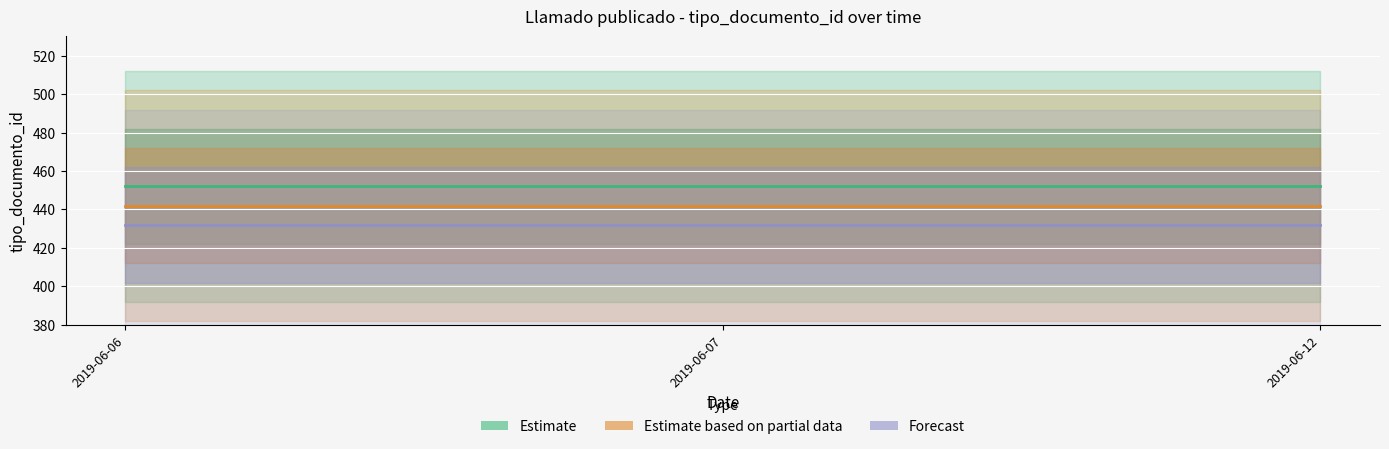

How many series are shown in this chart?

3